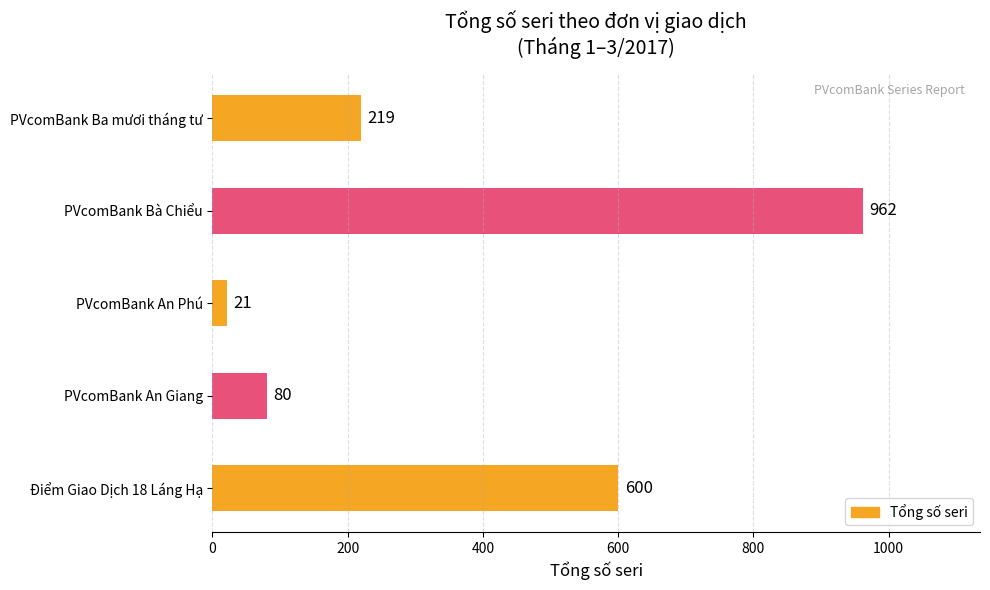

Which category has the lowest value across all series?

PVcomBank An Phú